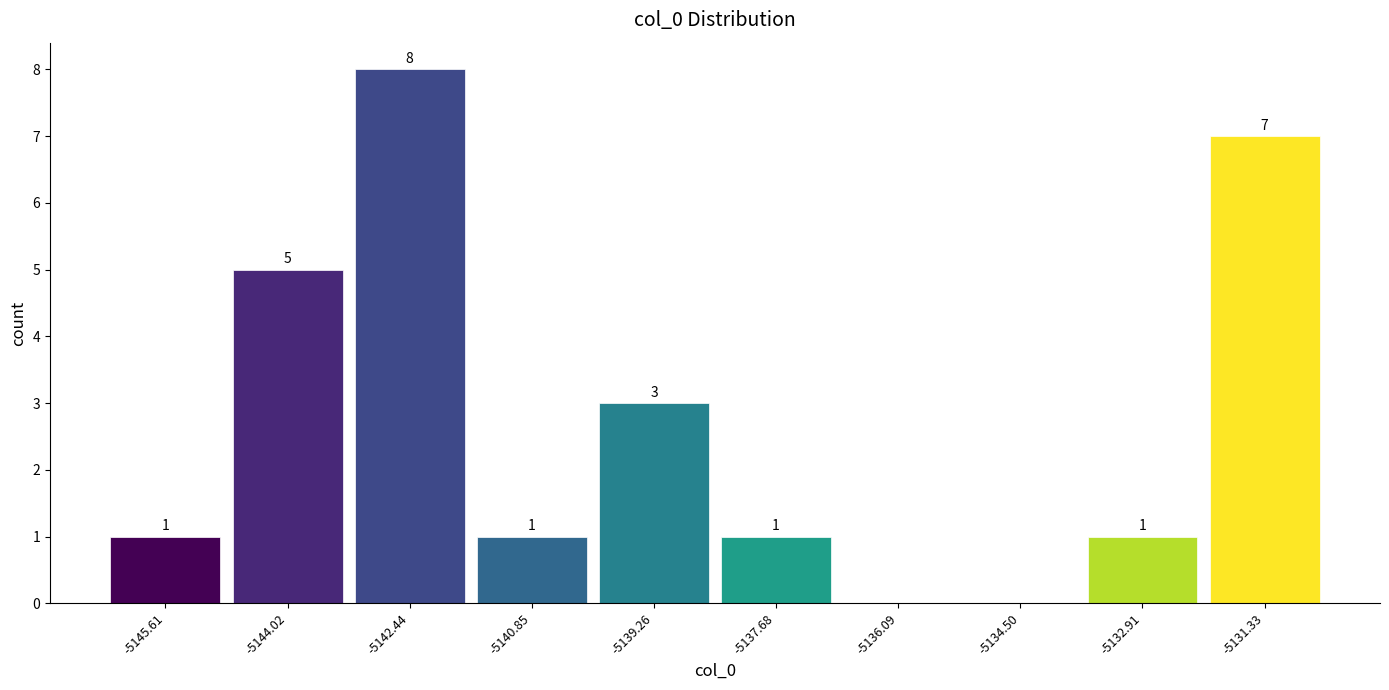

Which range on the x-axis has the tallest bar?

-5143.2 to -5141.6